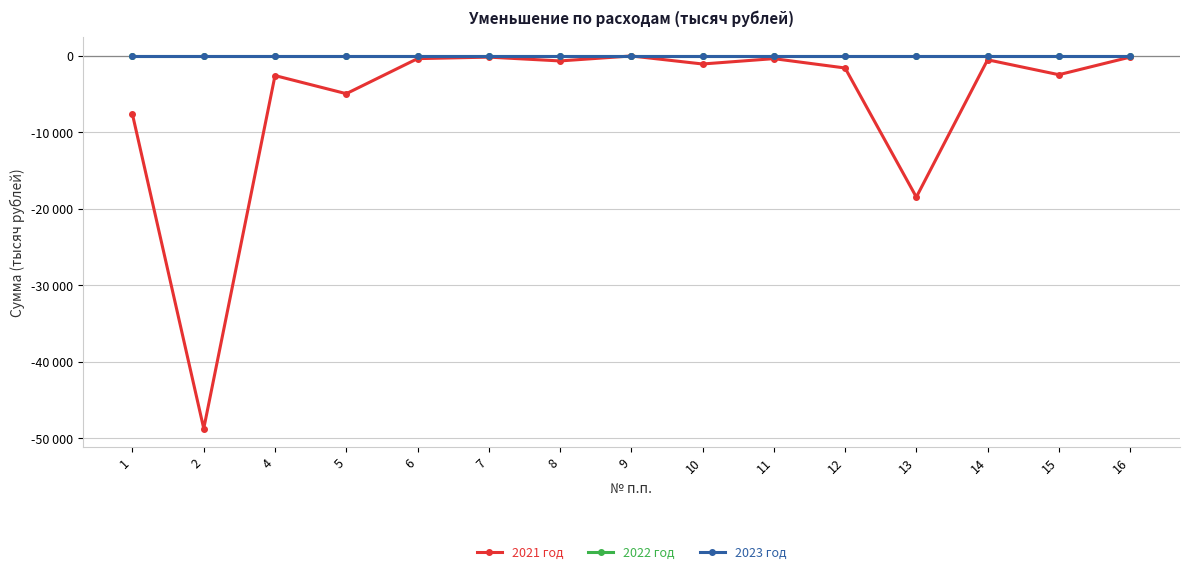

Does the chart have visible grid lines?

Yes